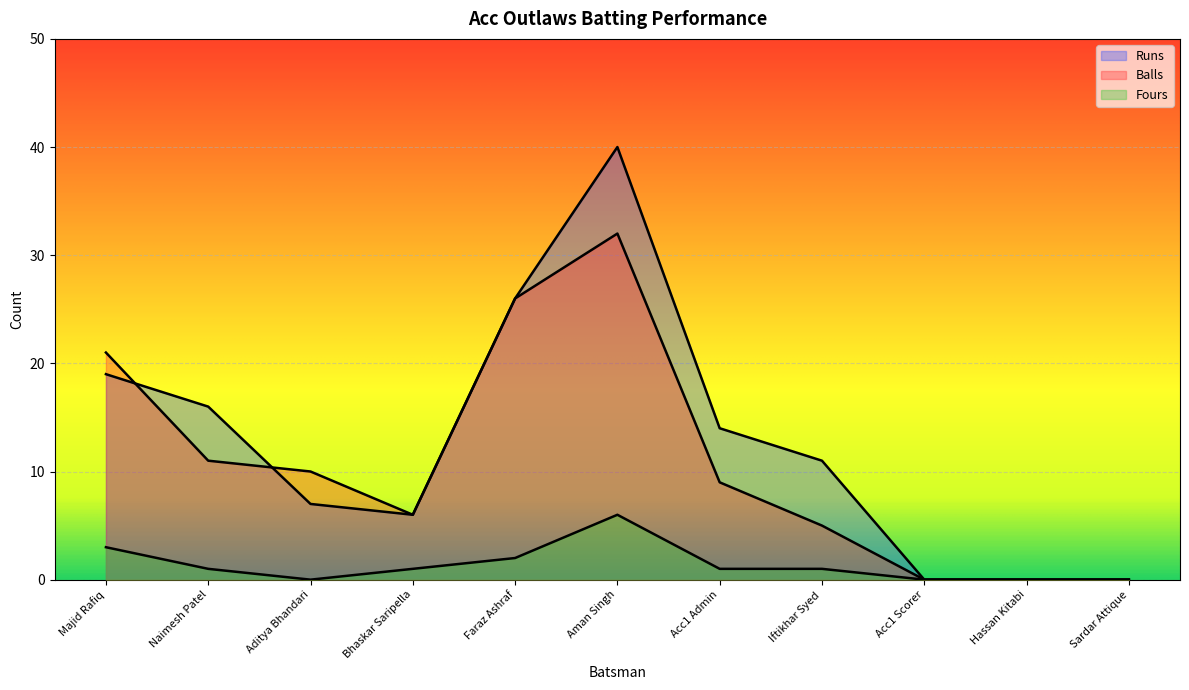

At which label does Fours first exceed 1?

Majid Rafiq